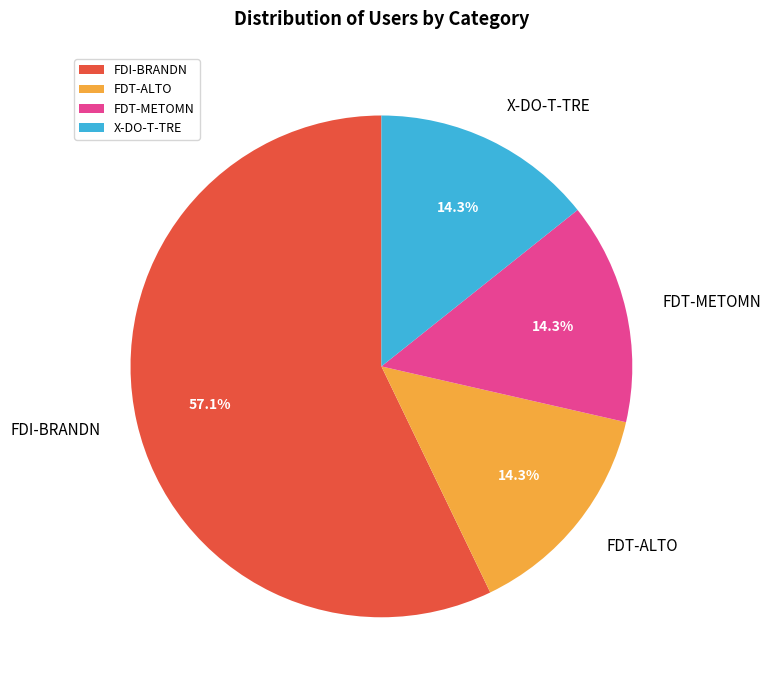

Is FDI-BRANDN the majority of the pie?

Yes